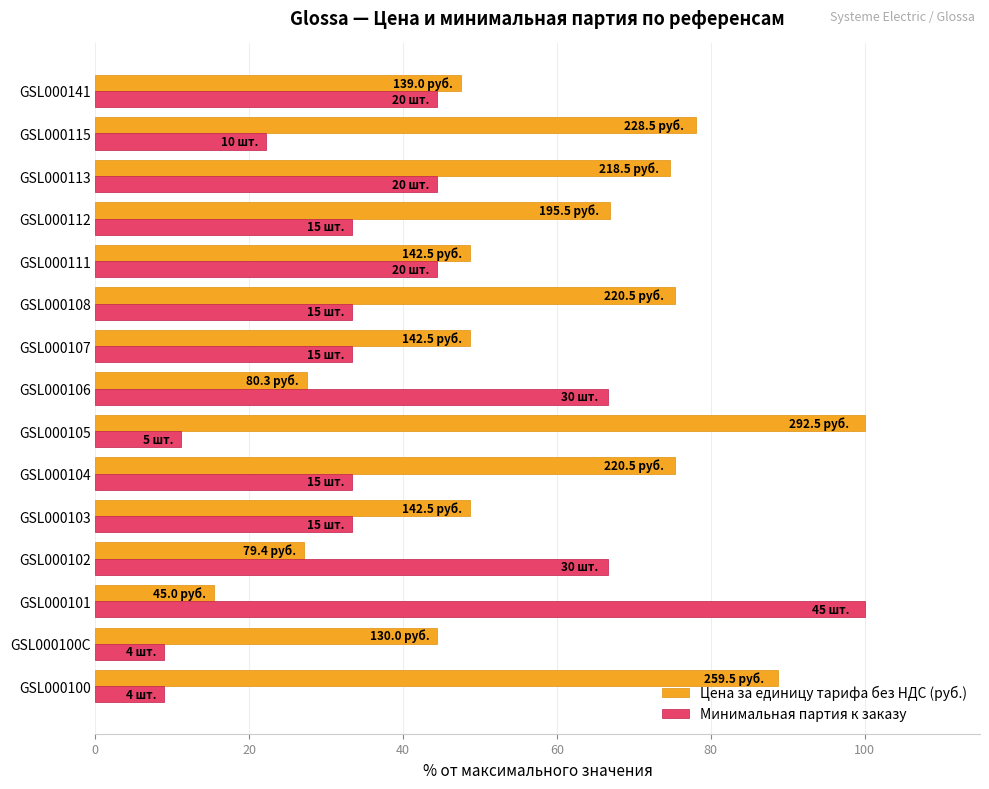

How many distinct data groups are displayed?

2